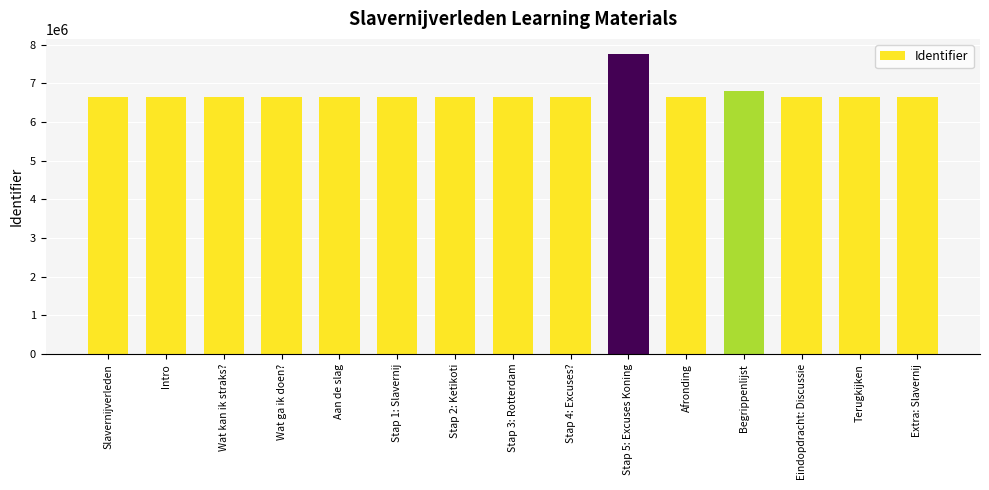

What is the label of the 3rd bar from the left?

Wat kan ik straks?